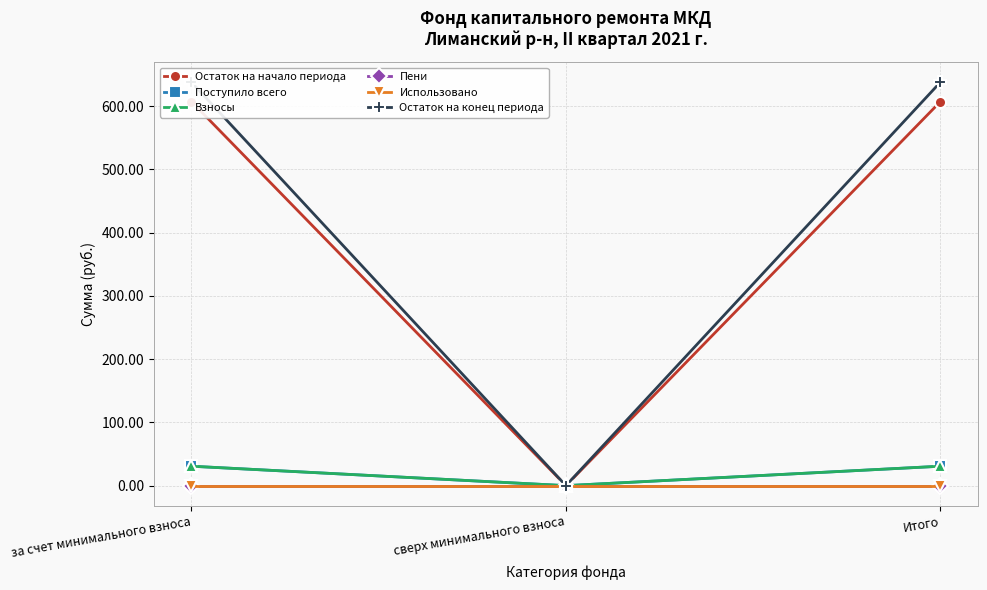

At how many categories does at least one series exceed 244?

2